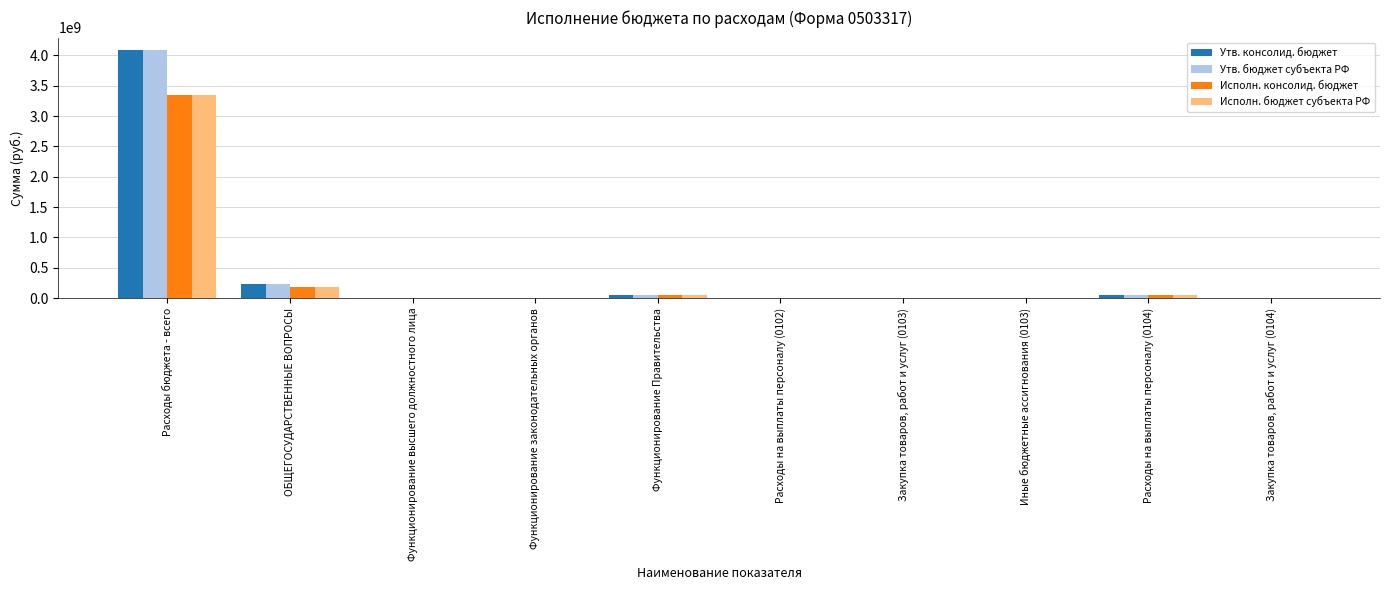

Where does the Исполн. бюджет субъекта РФ series first go above 6002558?

Расходы бюджета - всего